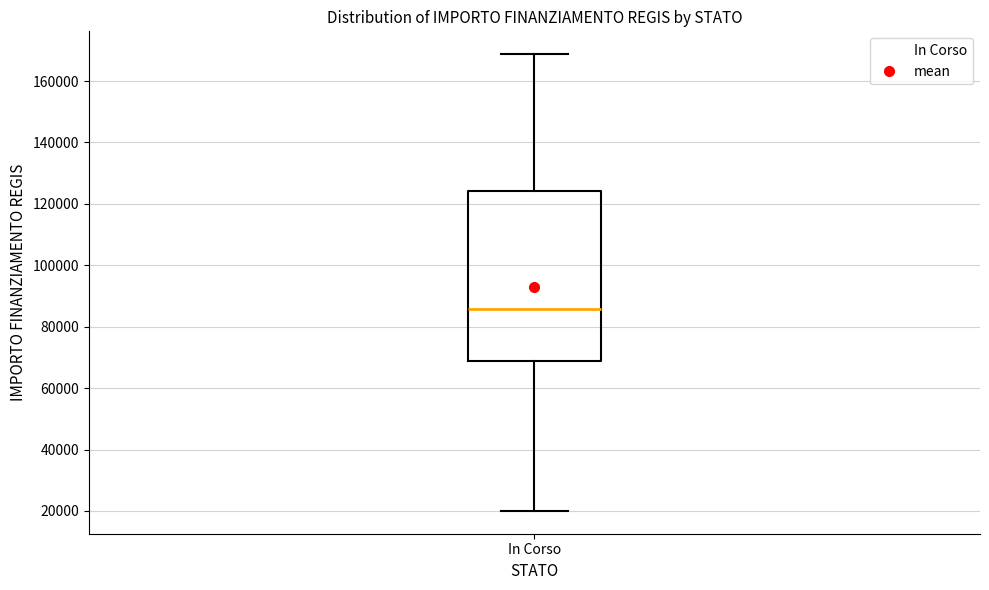

Transcribe this box plot: give where the median line is, the range the box spans, and where the two whiskers end, as read against the y-axis. The values are not printed on the chart, so give them approximately, as read against the axis.

median 86000, box 68000 to 124000, whiskers 20000 to 168000